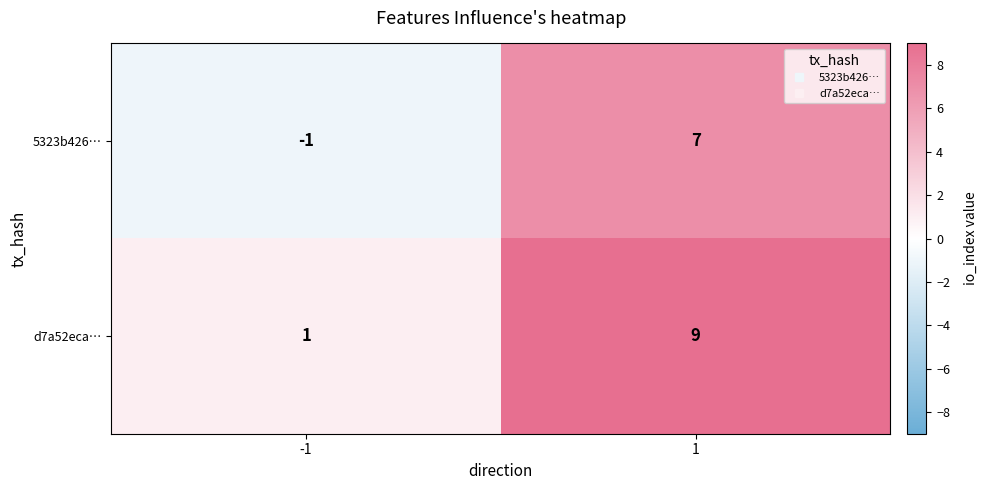

What is the difference between the d7a52eca… values at 1 and -1?

8